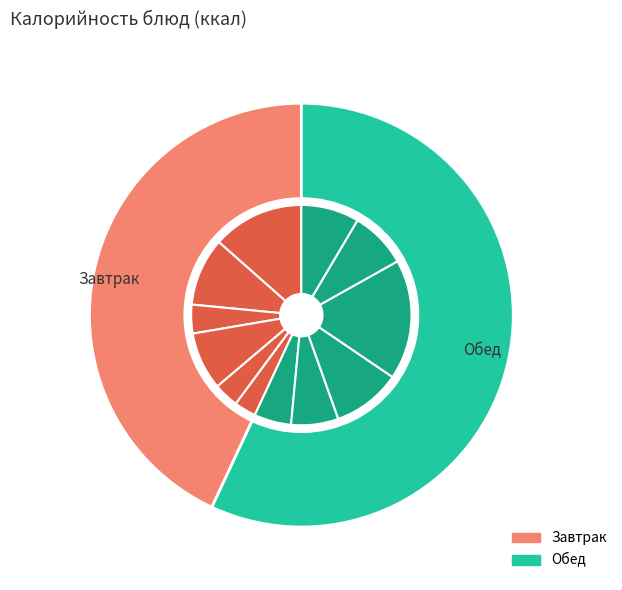

What is the change in value from борщ с кап и карт to каша гречневая рассып?

+157